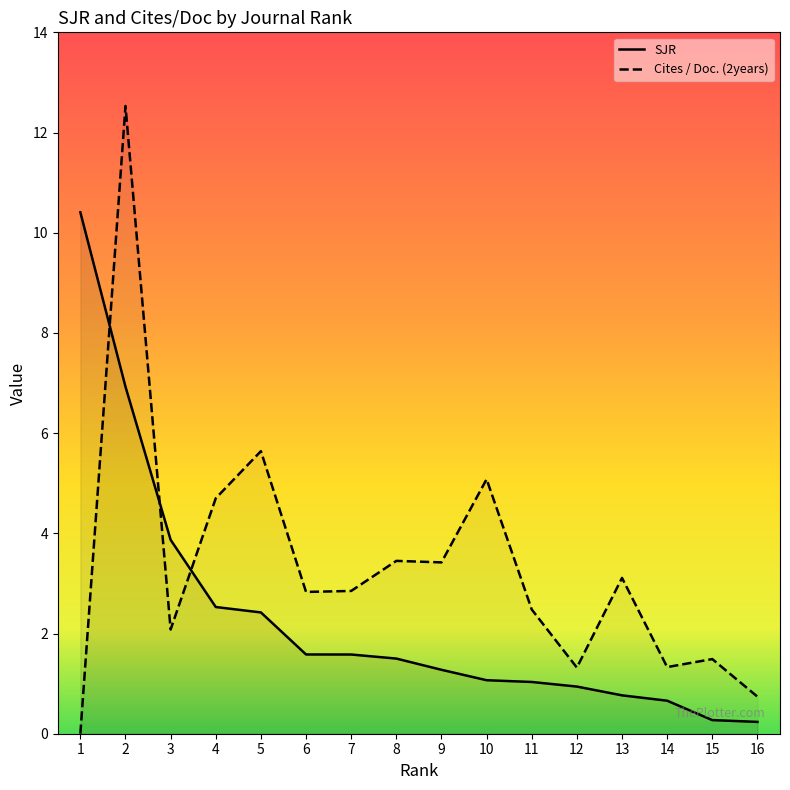

At how many categories does at least one series exceed 6?

2